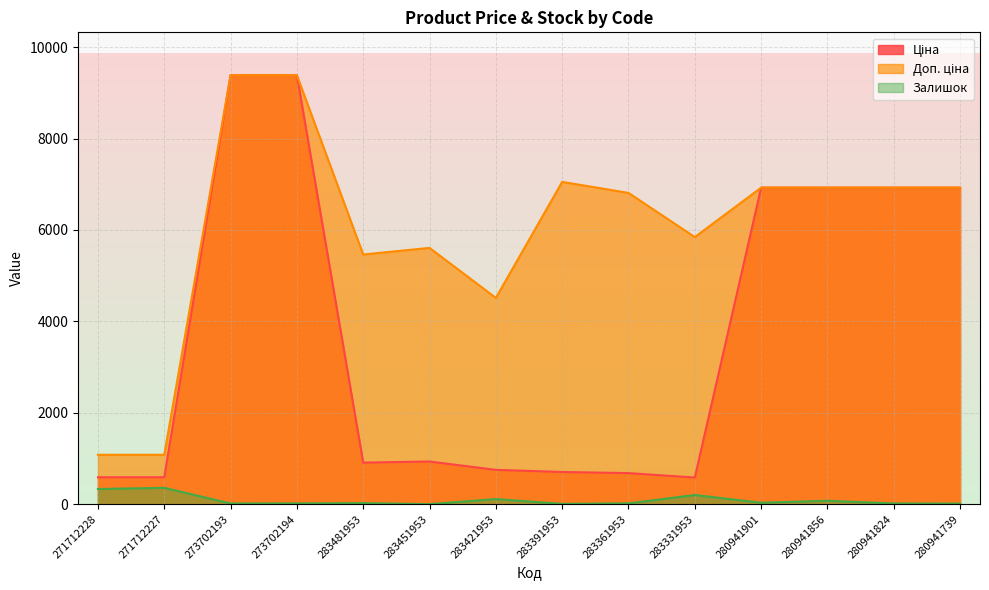

What are all the series names shown in the legend?

Ціна, Доп. ціна, Залишок